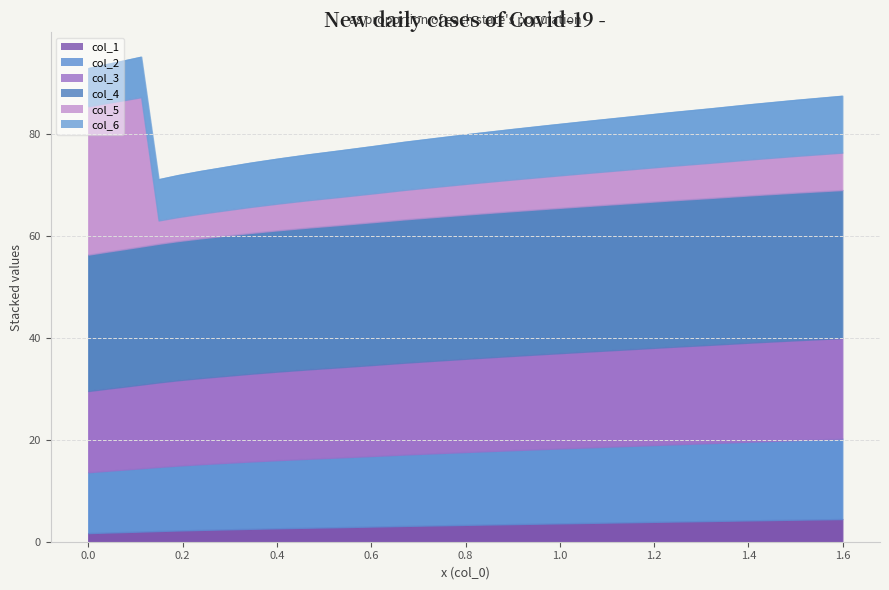

What is the minimum value for col_6?

7.5